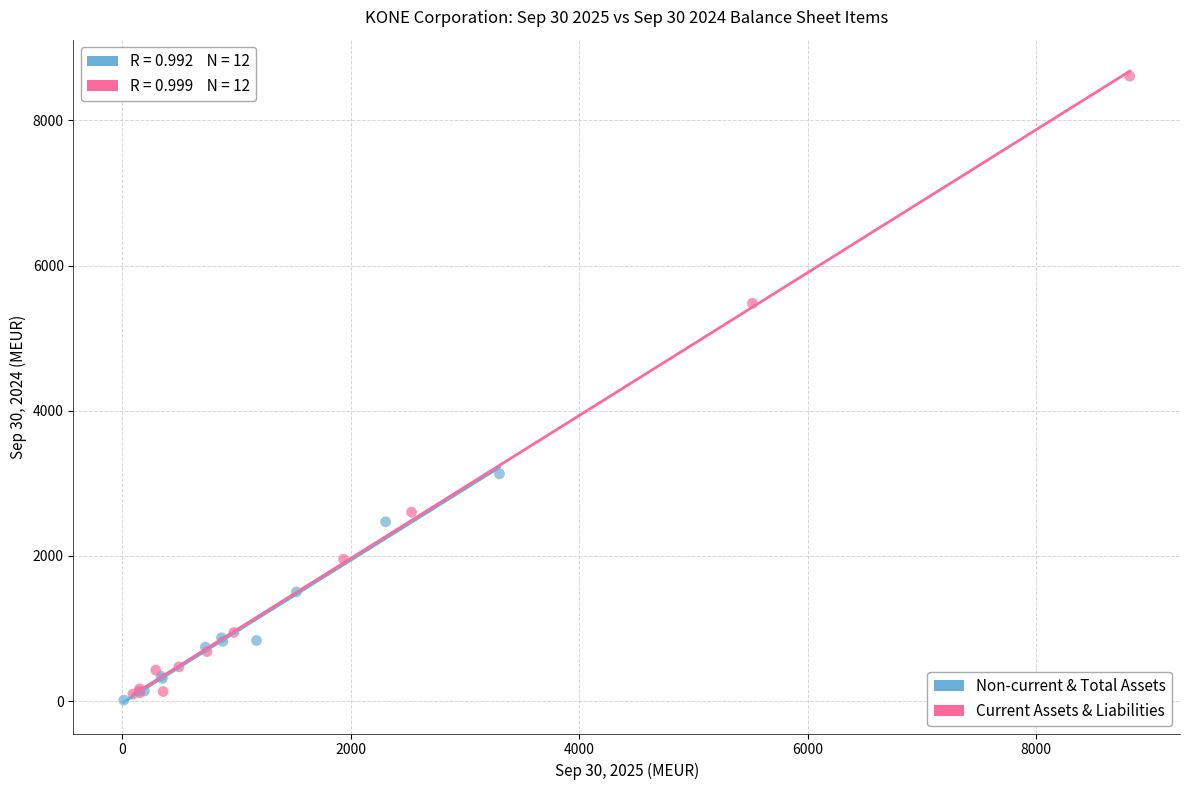

Which series has the largest Y range (max minus min)?

Current Assets & Liabilities